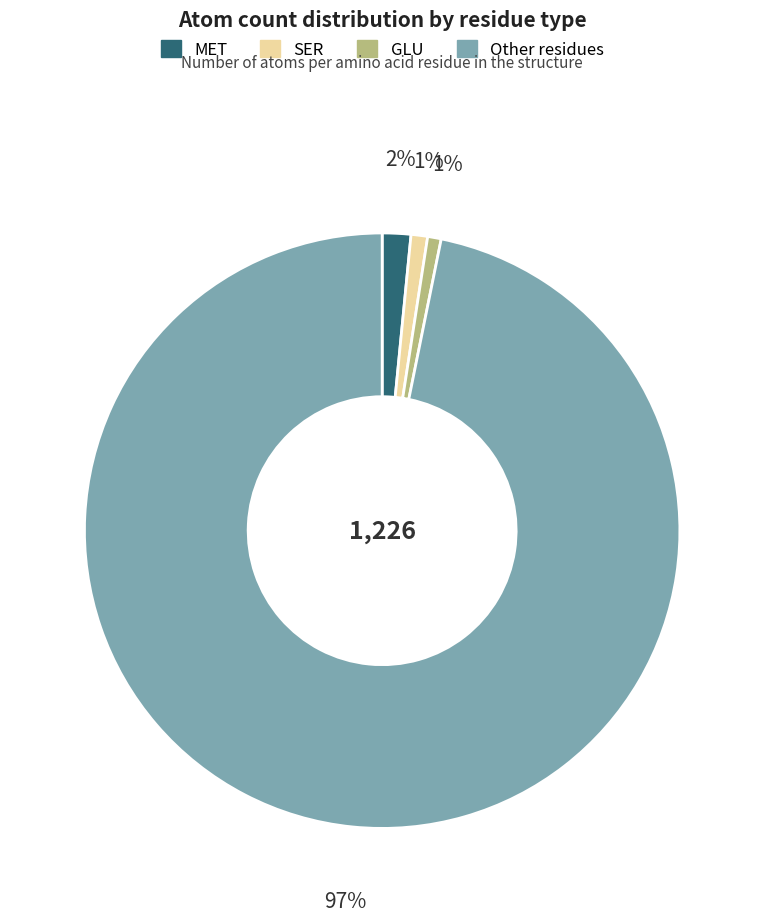

Does any single category account for the majority?

Yes